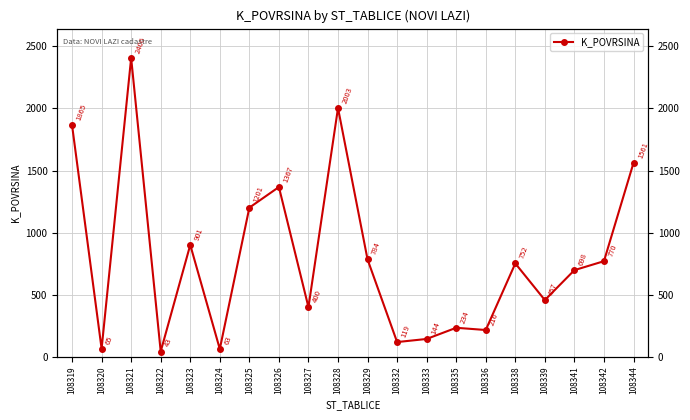

At which label does the data first exceed 752?

108319